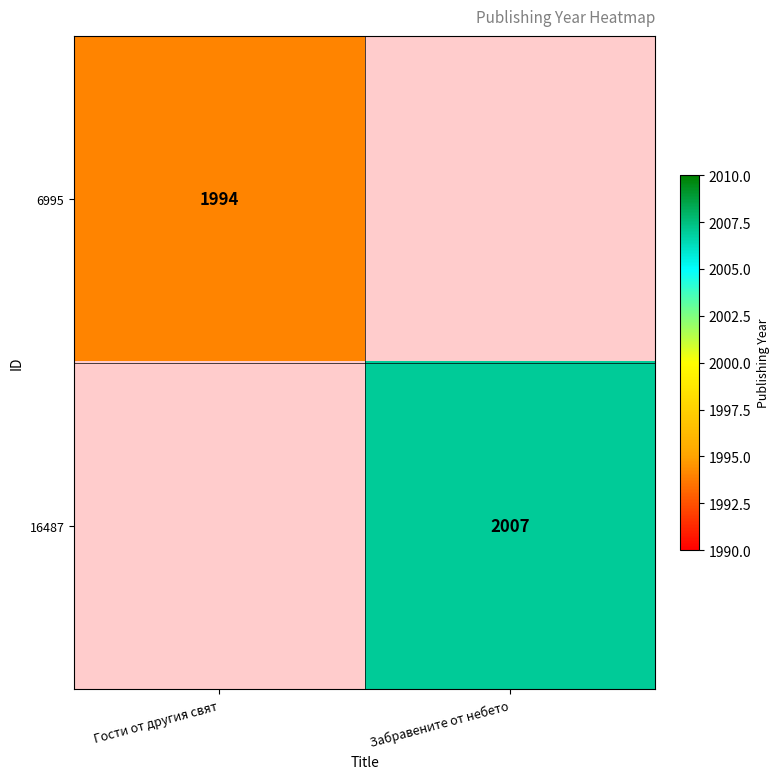

At how many categories does at least one series exceed 1998?

1